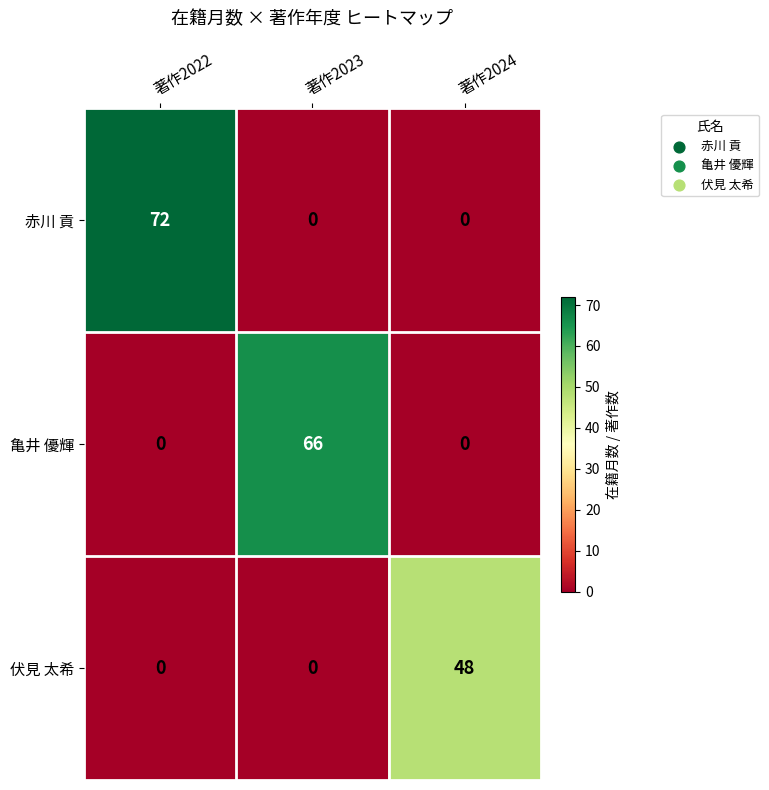

What is the difference between the highest and lowest values at 著作2023?

66